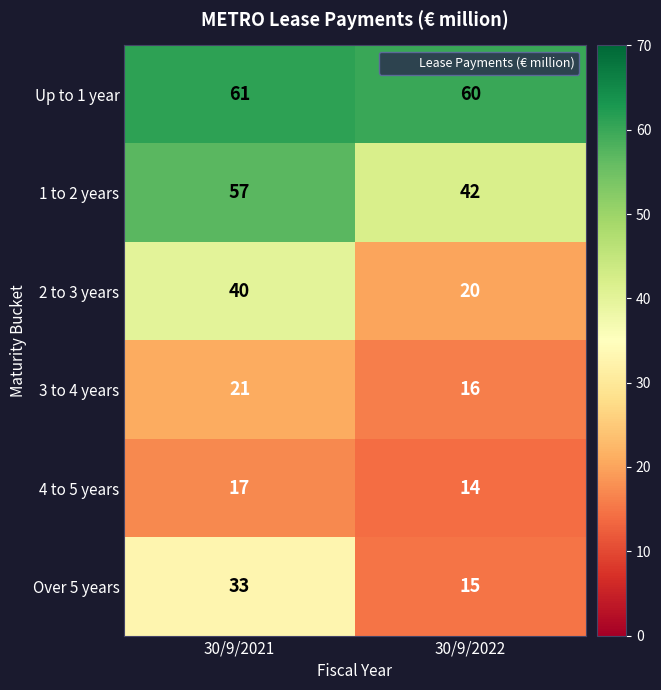

At which label does 1 to 2 years reach its peak?

30/9/2021